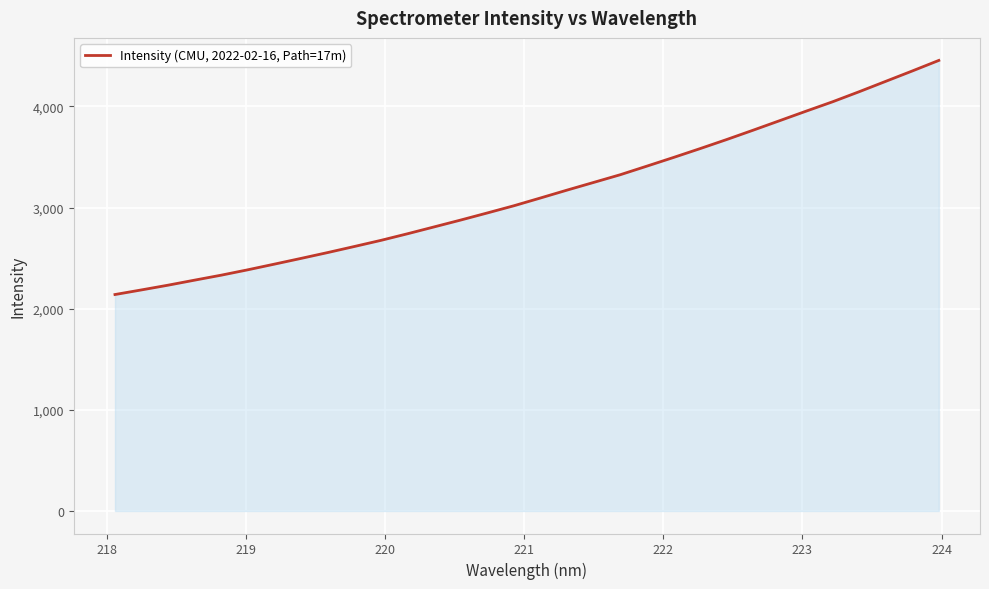

How many lines are shown in the chart?

1